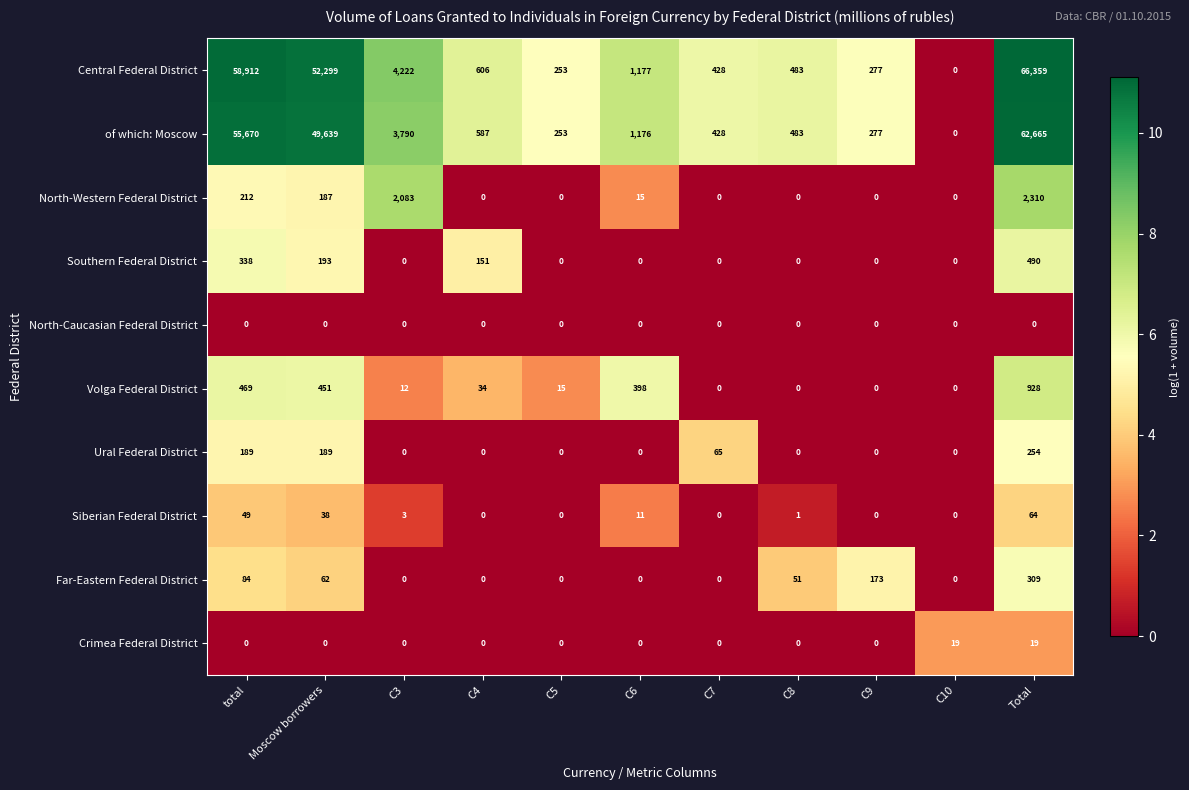

Which series changed the most between C7 and Total?

Central Federal District